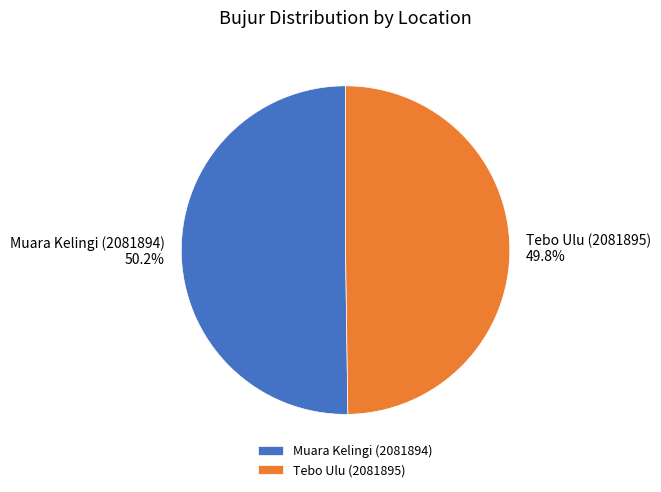

Does any single category account for the majority?

Yes